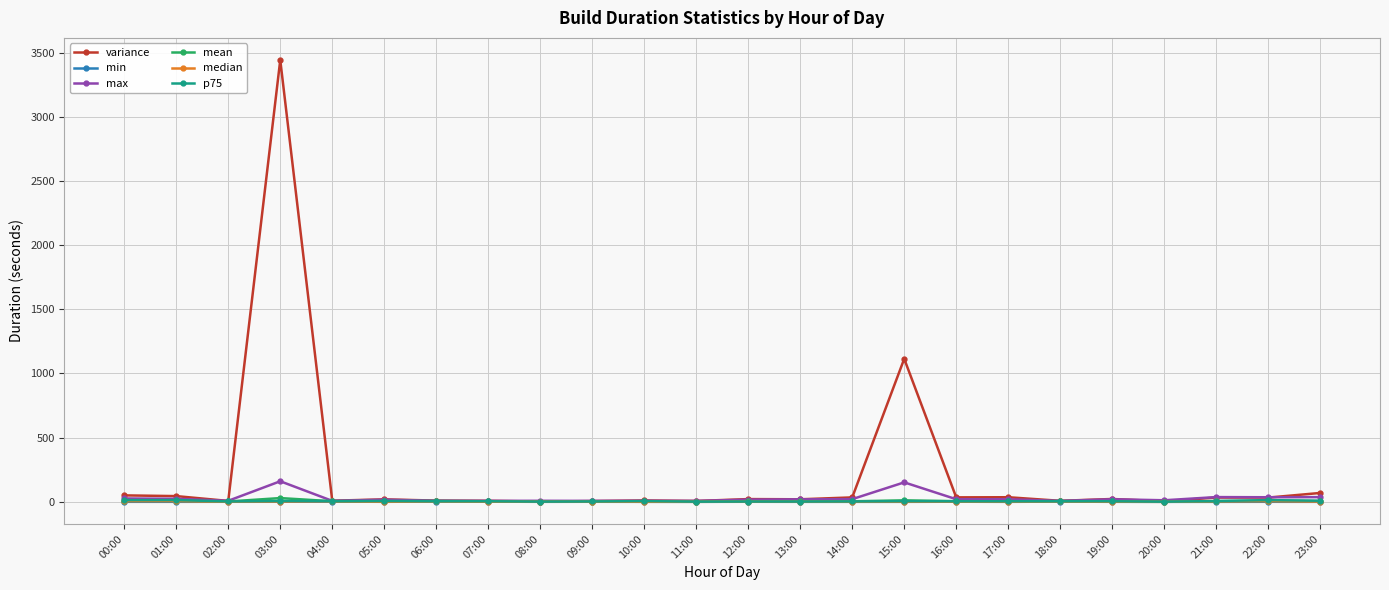

What are all the series names shown in the legend?

variance, min, max, mean, median, p75